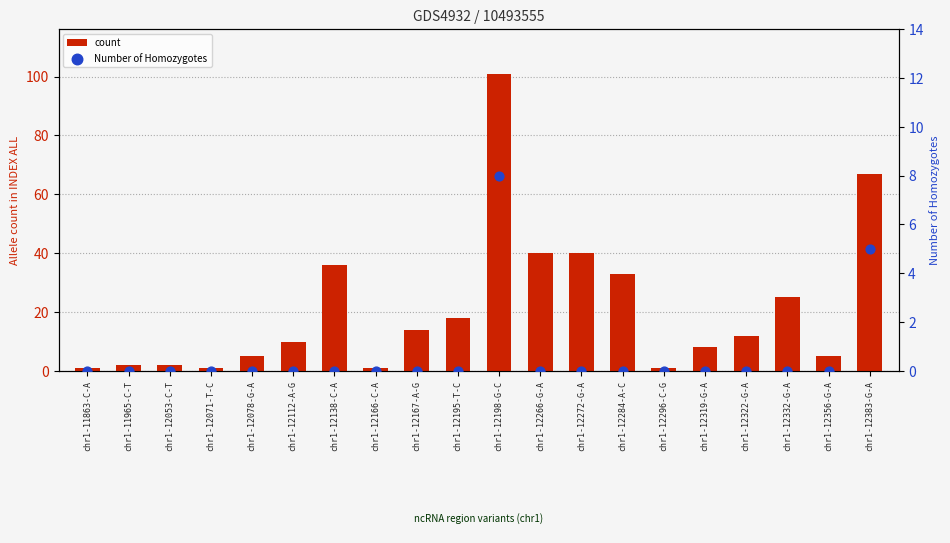

At which category is the sum across all series the highest?

chr1-12198-G-C